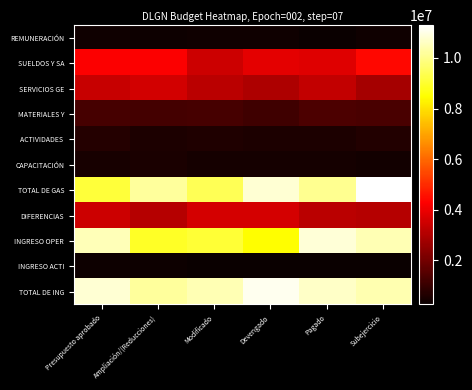

At how many categories does at least one series exceed 10569436?

4